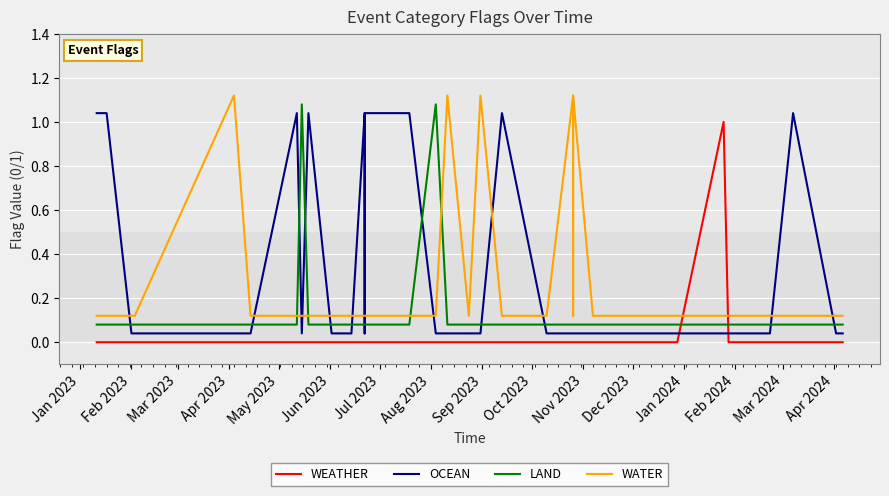

True or false: WATER has more than 0 points higher than both neighbors.

True